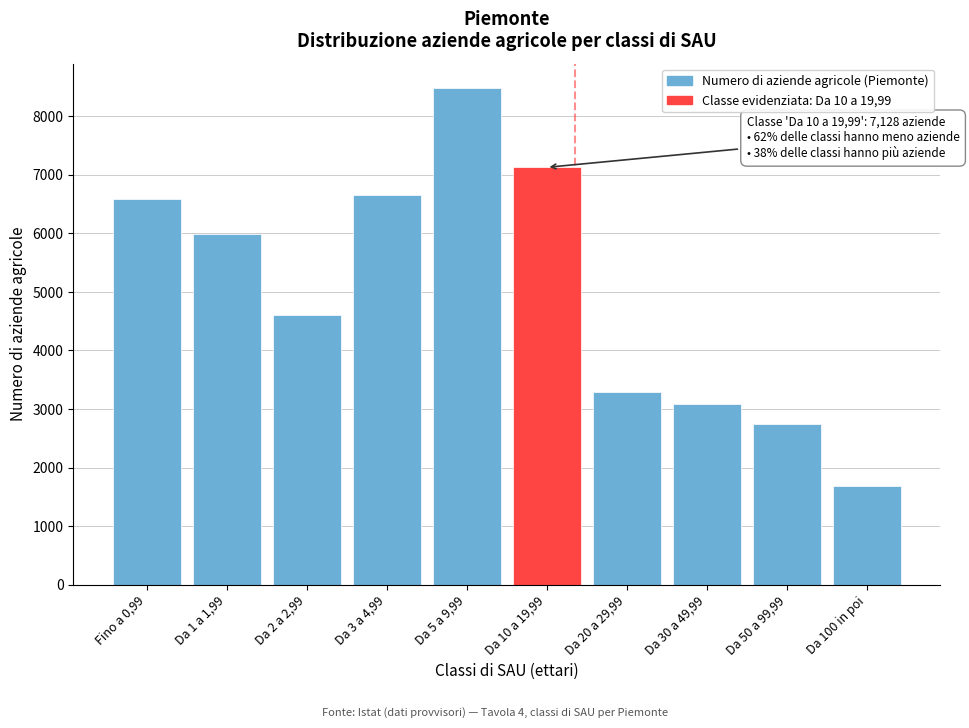

Reading left to right, extract all data points from this chart.

6595	5996	4609	6660	8477	7128	3287	3083	2751	1688